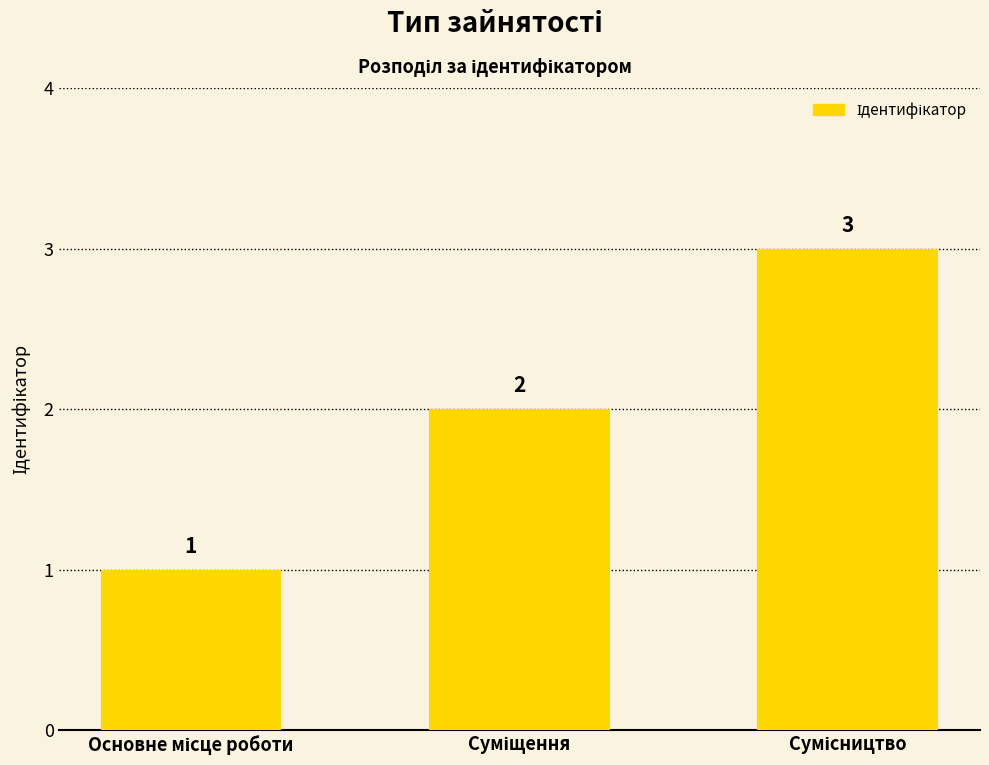

What is the value of the 3rd bar from the left?

3